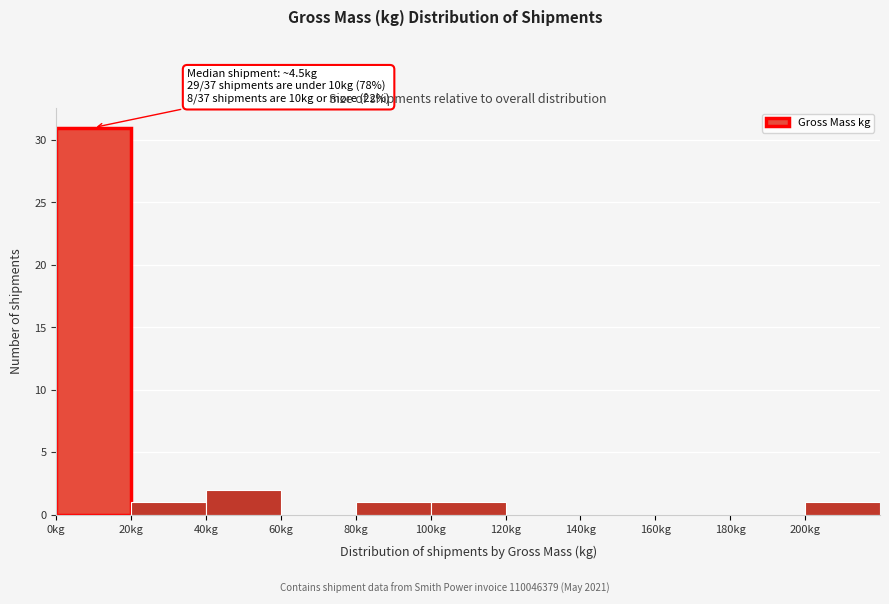

Which range on the x-axis has the tallest bar?

0 to 20